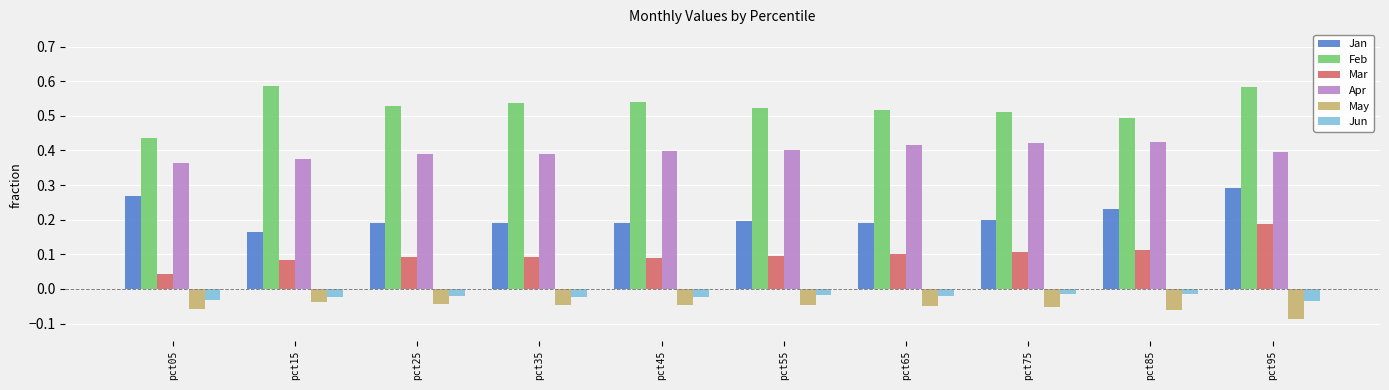

How many groups of bars are there?

10